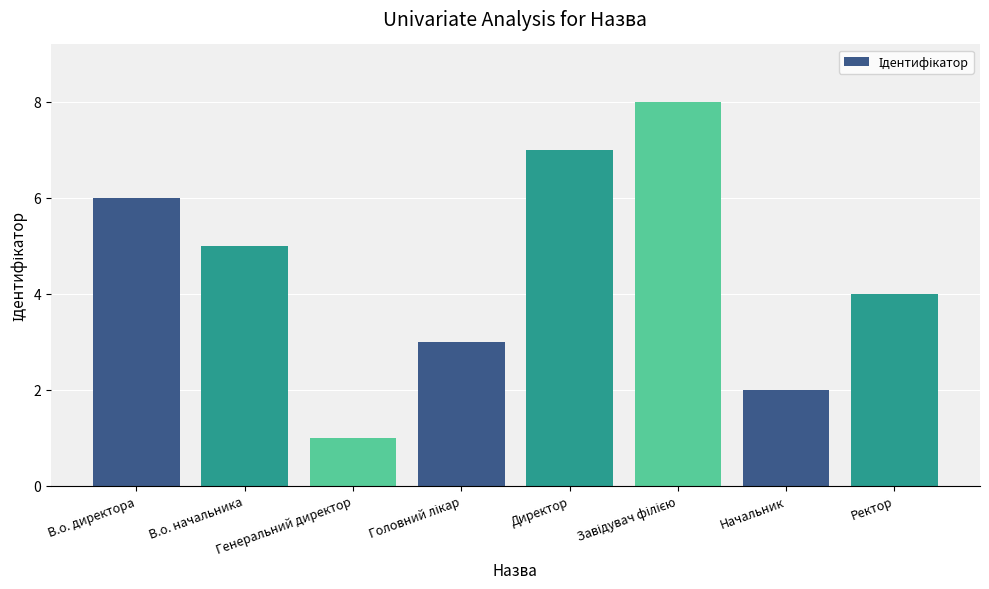

What is the greatest value displayed?

8